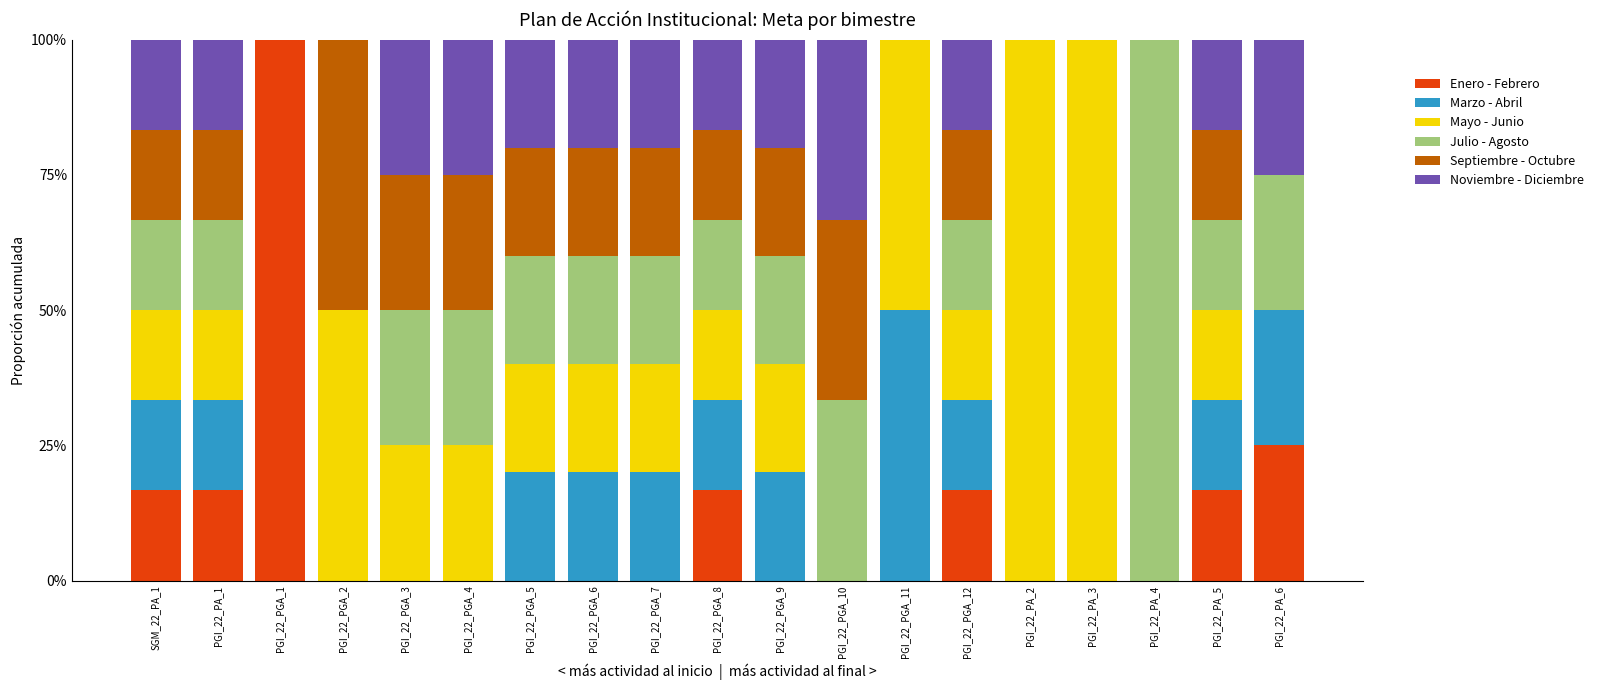

What are all the series names shown in the legend?

Enero - Febrero, Marzo - Abril, Mayo - Junio, Julio - Agosto, Septiembre - Octubre, Noviembre - Diciembre